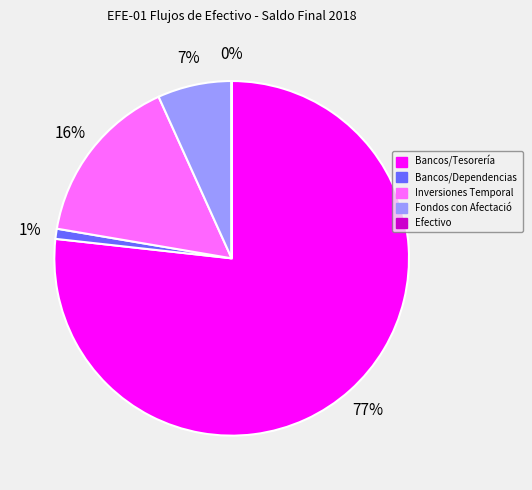

Does Bancos/Tesorería represent more than half of the total?

Yes